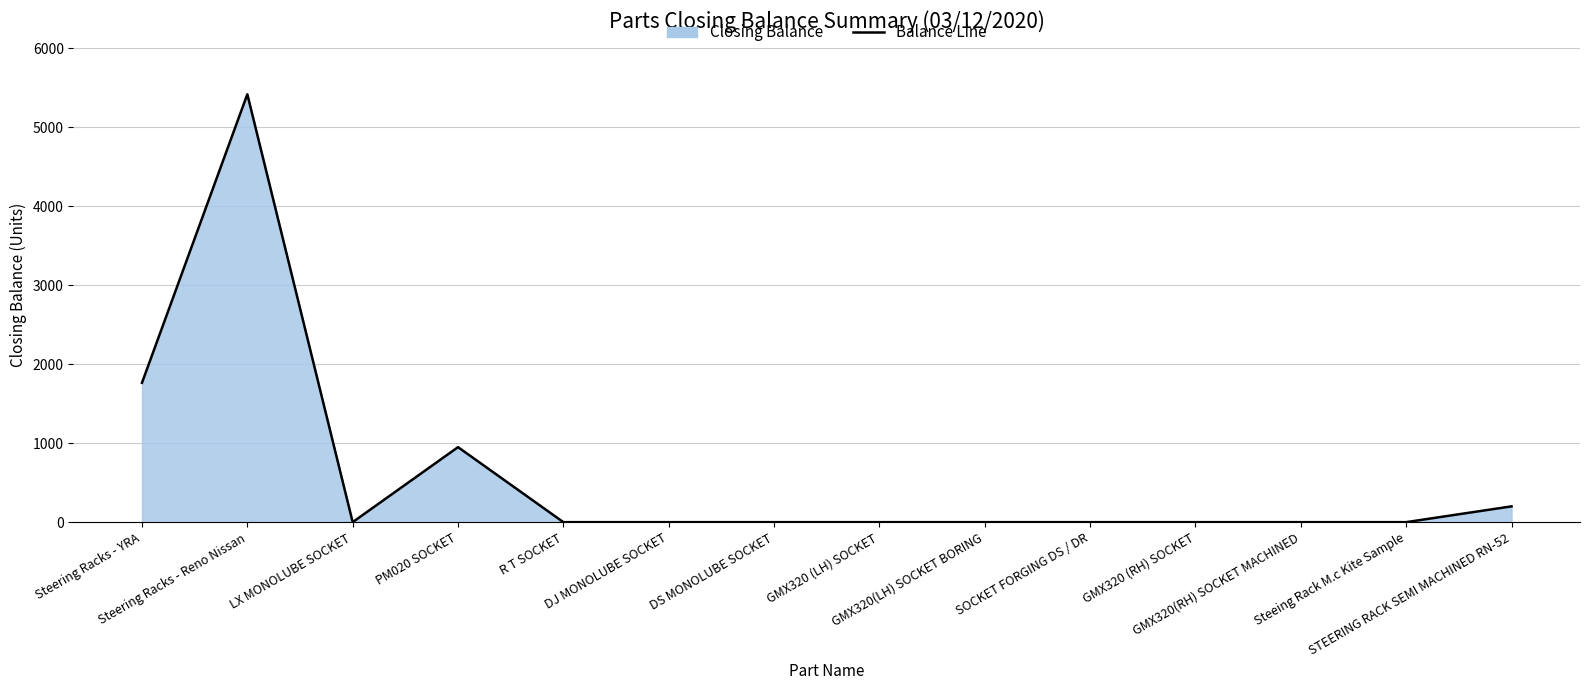

Reading right to left, extract all data points from this chart.

200	0	0	0	0	0	0	0	0	0	950	0	5420	1765